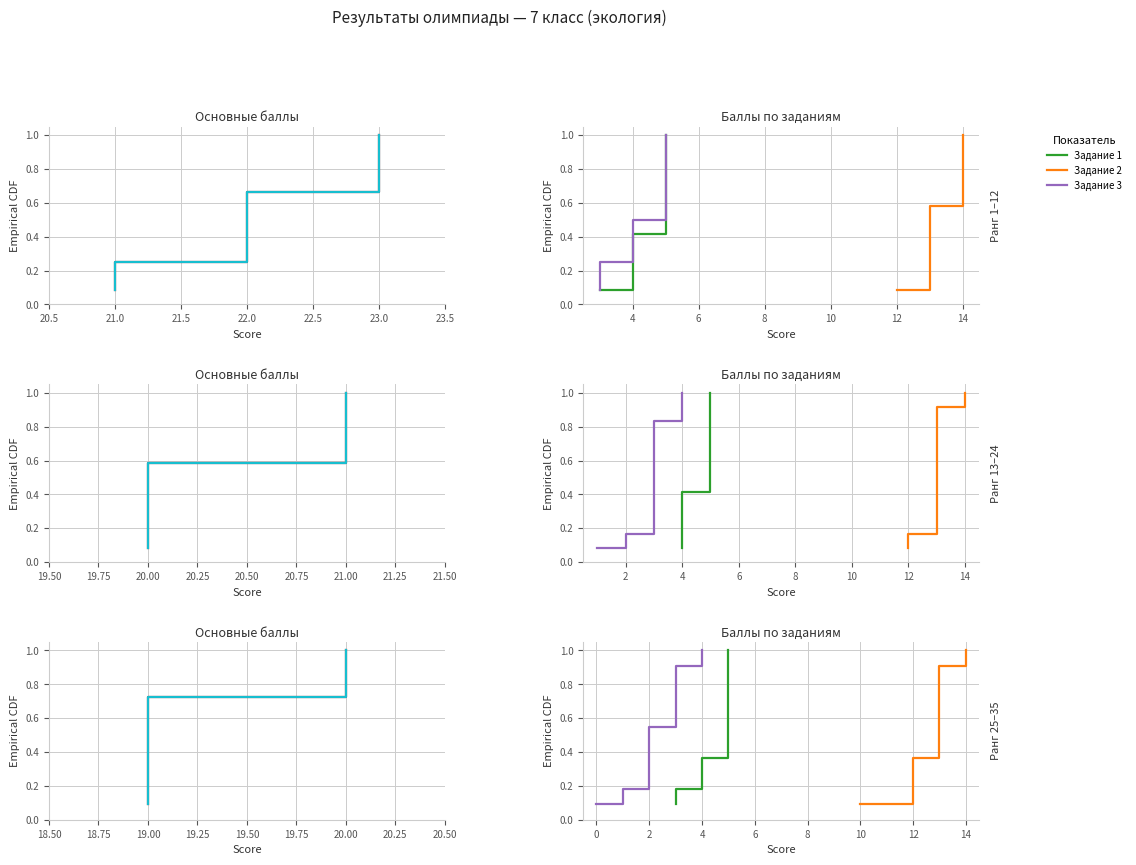

What is the minimum value shown in the chart?

0.1